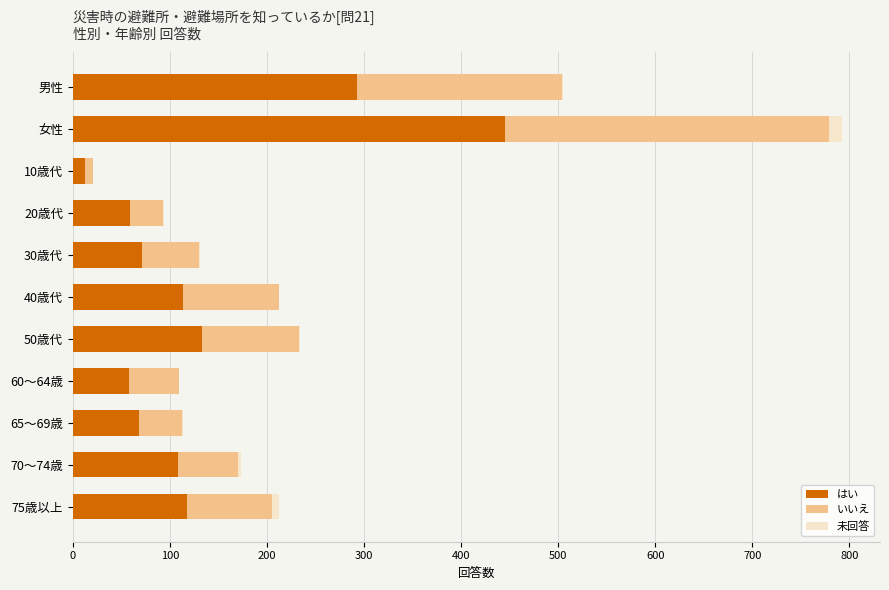

How many series are shown in this chart?

3